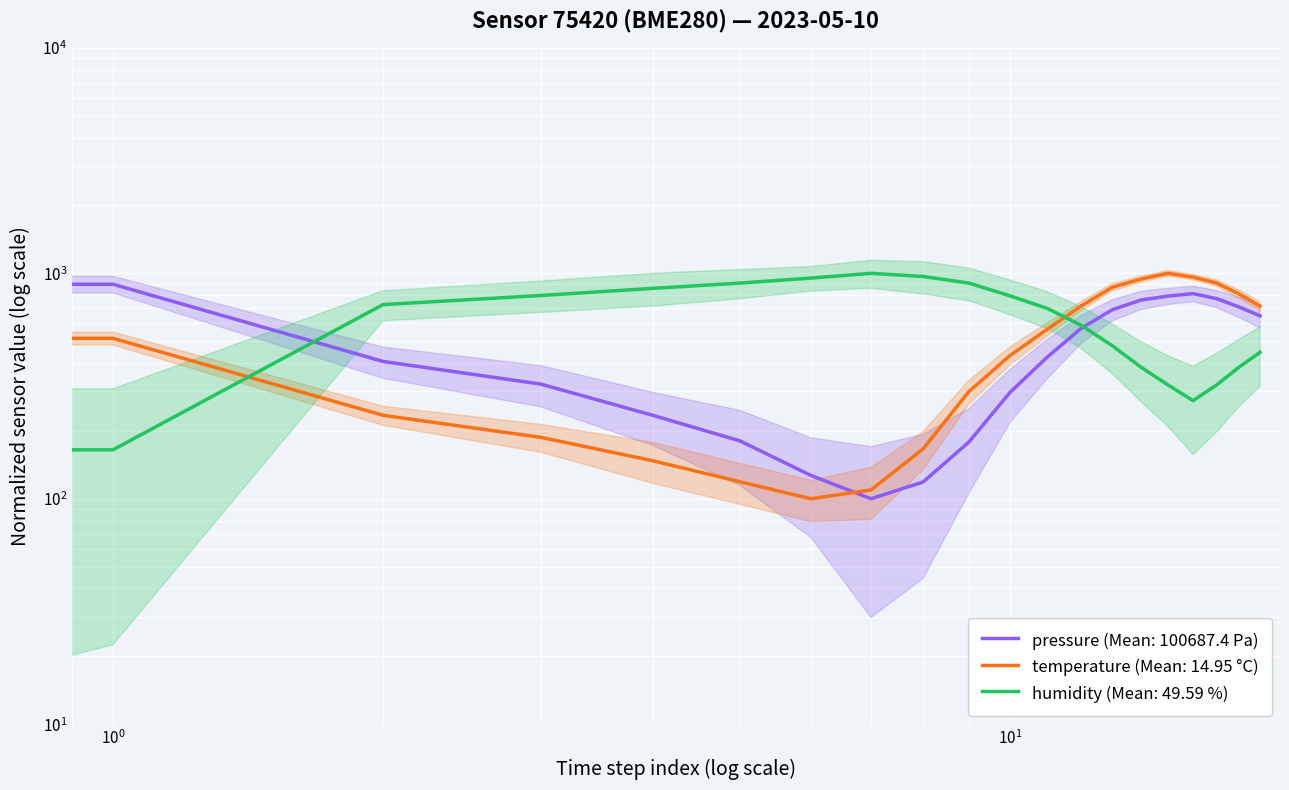

Is the value of humidity at 04:00 greater than the value of pressure at 09:00?

Yes